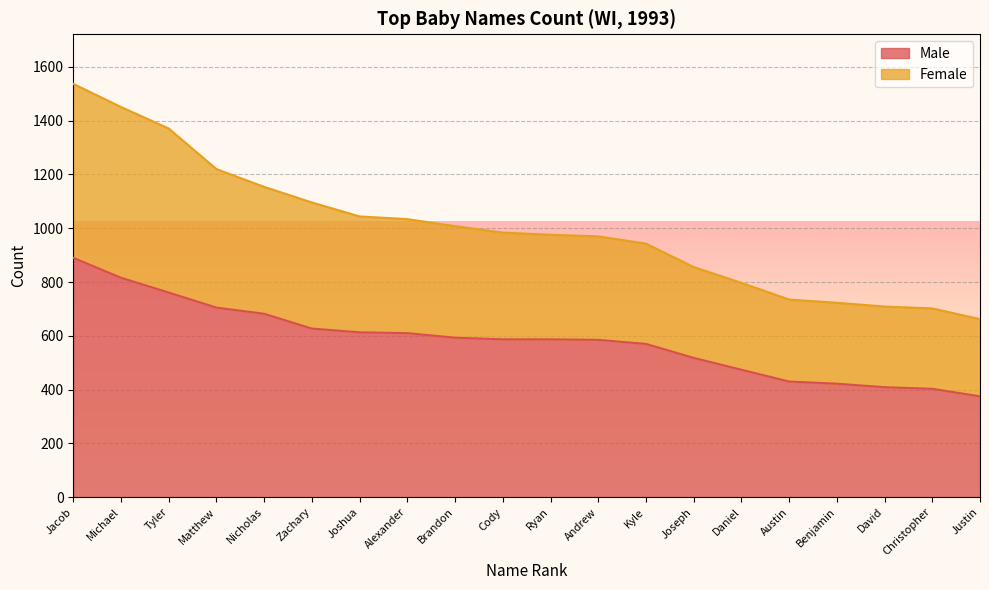

How many values in the Female series are below 984?

10